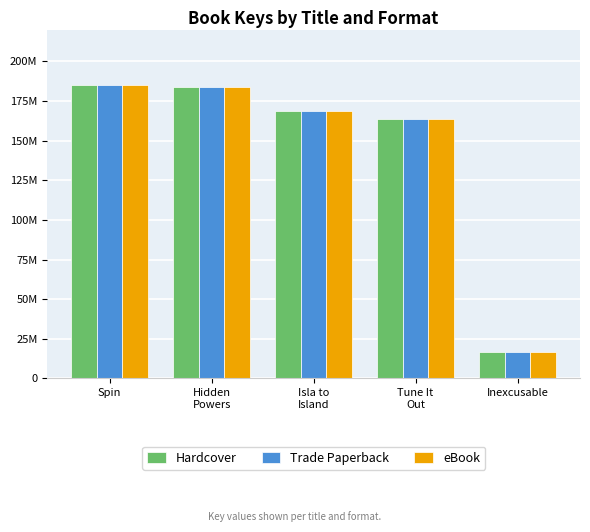

At which category is the sum across all series the highest?

Spin